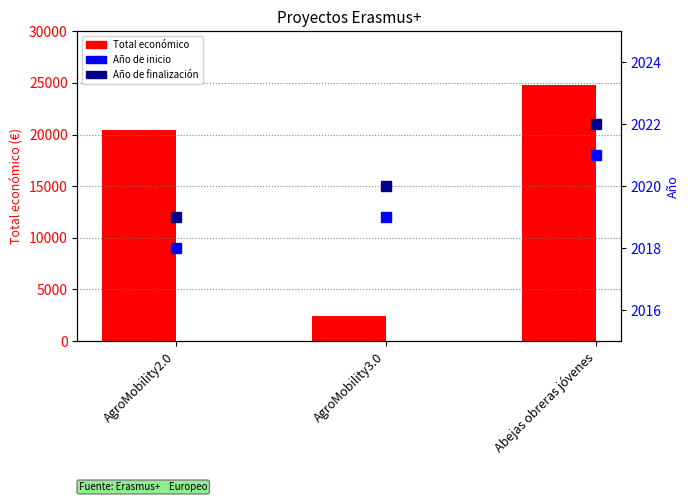

Reading right to left, extract all data points from this chart.

Total económico: Abejas obreras jóvenes=24848	AgroMobility3.0=2450	AgroMobility2.0=20412
Año de inicio: Abejas obreras jóvenes=2021	AgroMobility3.0=2019	AgroMobility2.0=2018
Año de finalización: Abejas obreras jóvenes=2022	AgroMobility3.0=2020	AgroMobility2.0=2019